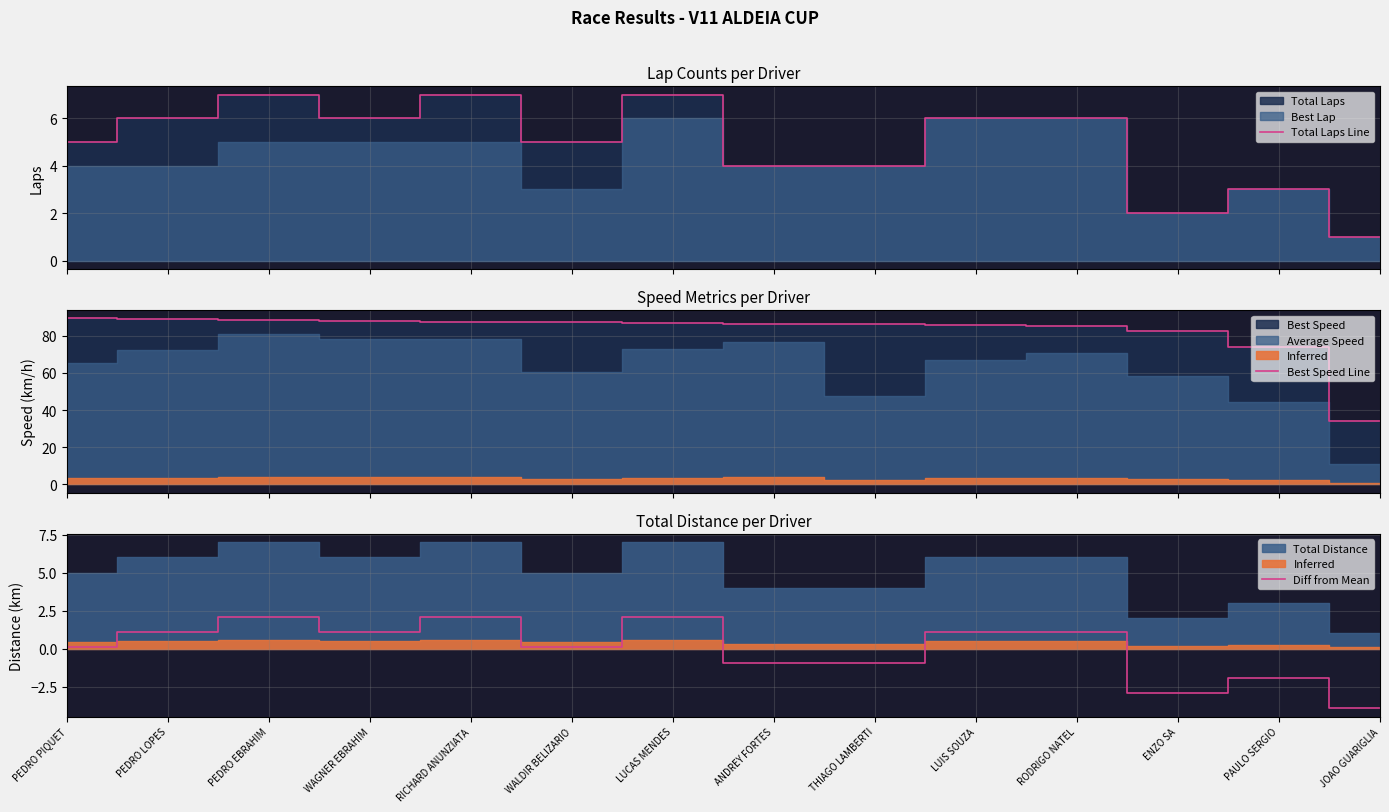

What is the difference between the maximum and minimum values in the Diff from Mean series?

6.0